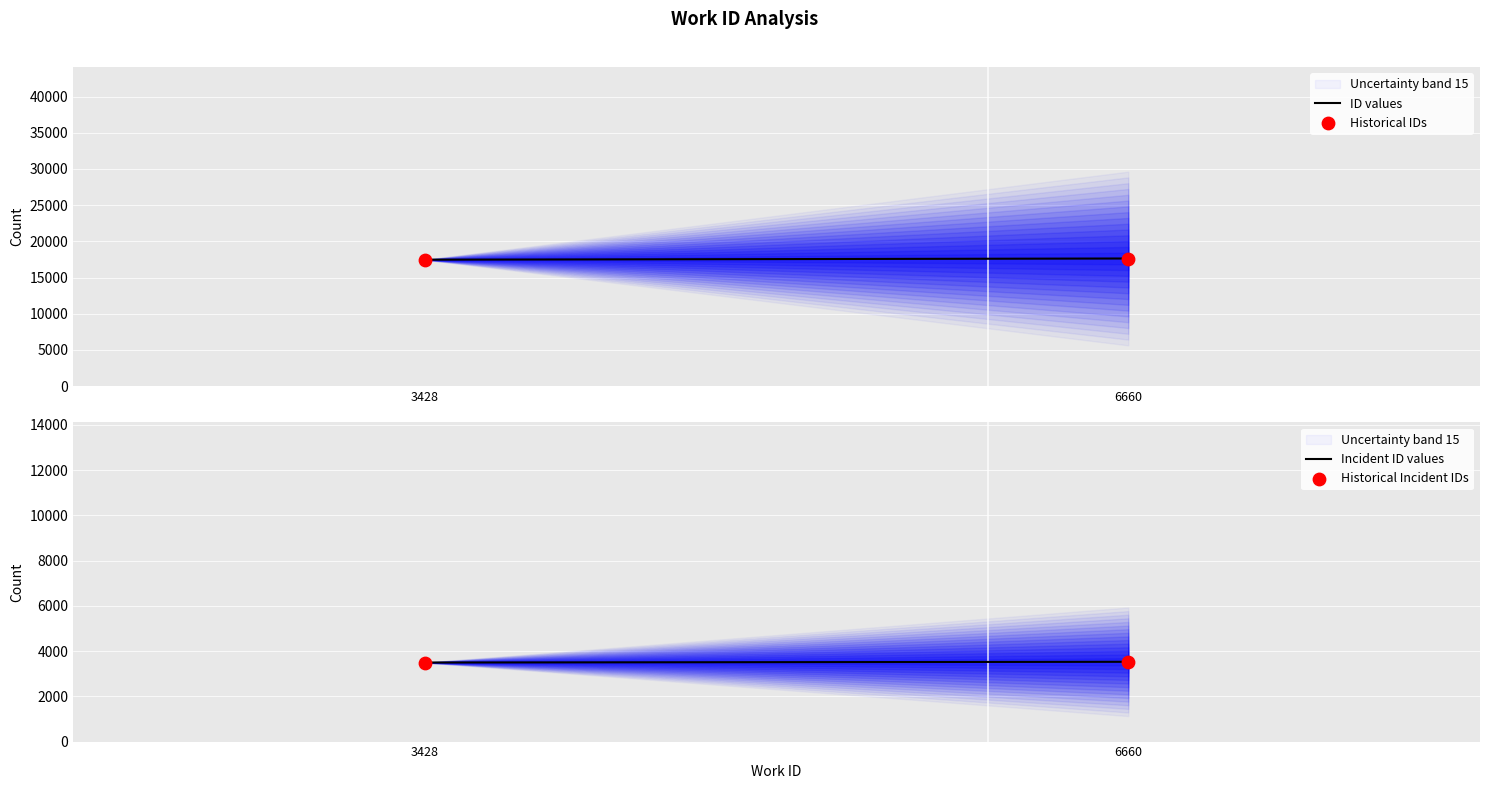

What is the lowest value of the ID values series?

17468.0